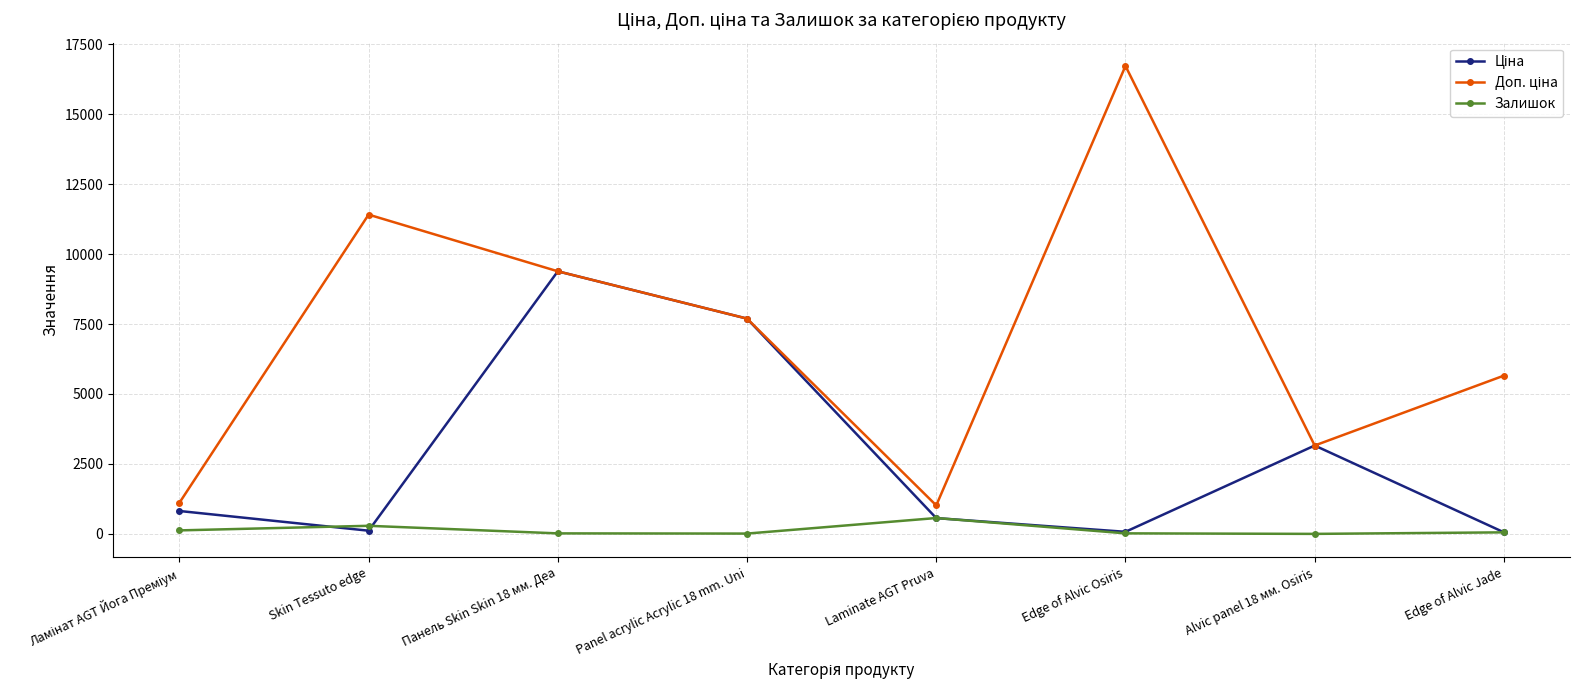

What is the difference between the maximum and minimum values in the Залишок series?

567.0